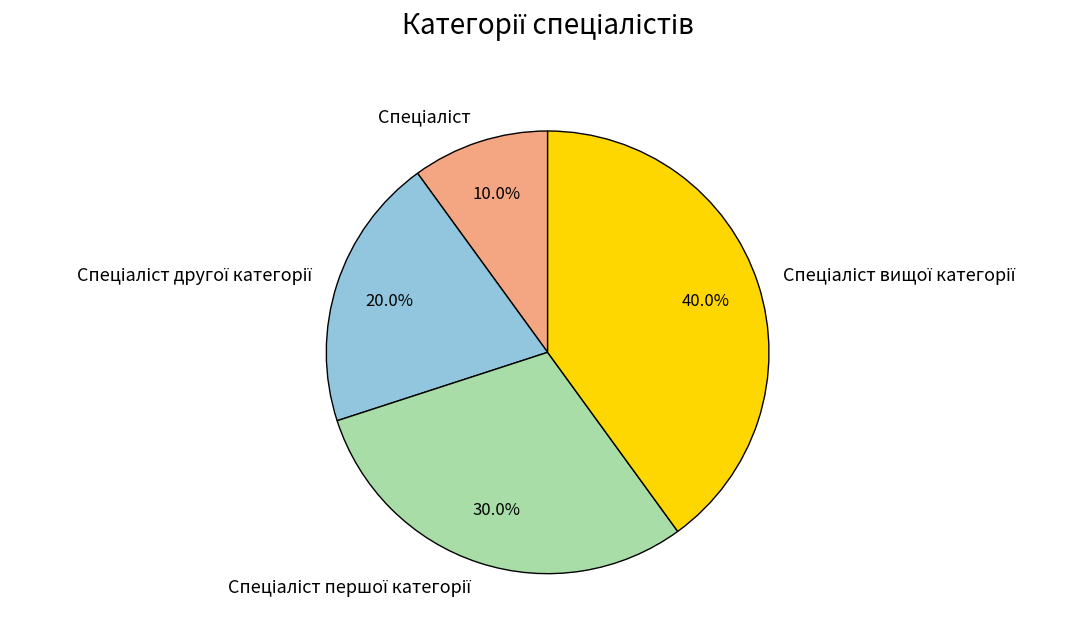

Does any single category account for the majority?

No